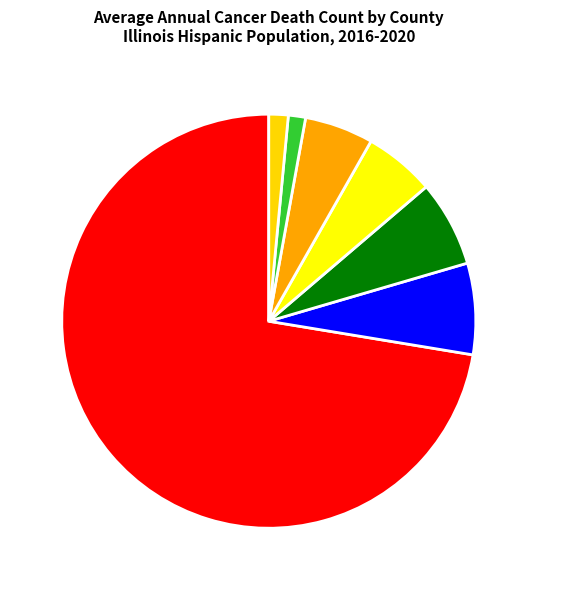

Count the number of slices in the pie.

7